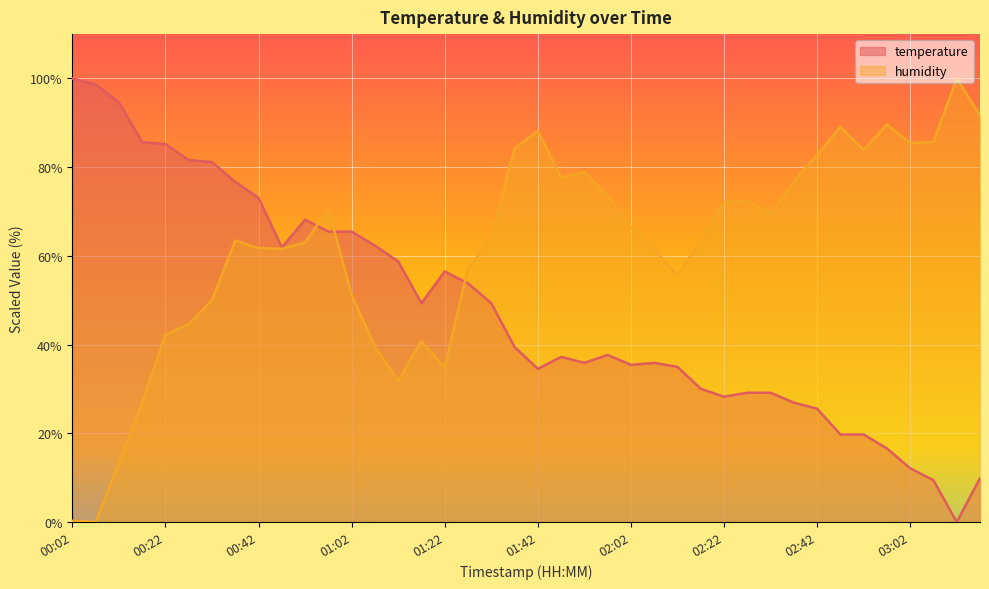

List the series in order of their peak value, highest first.

temperature, humidity